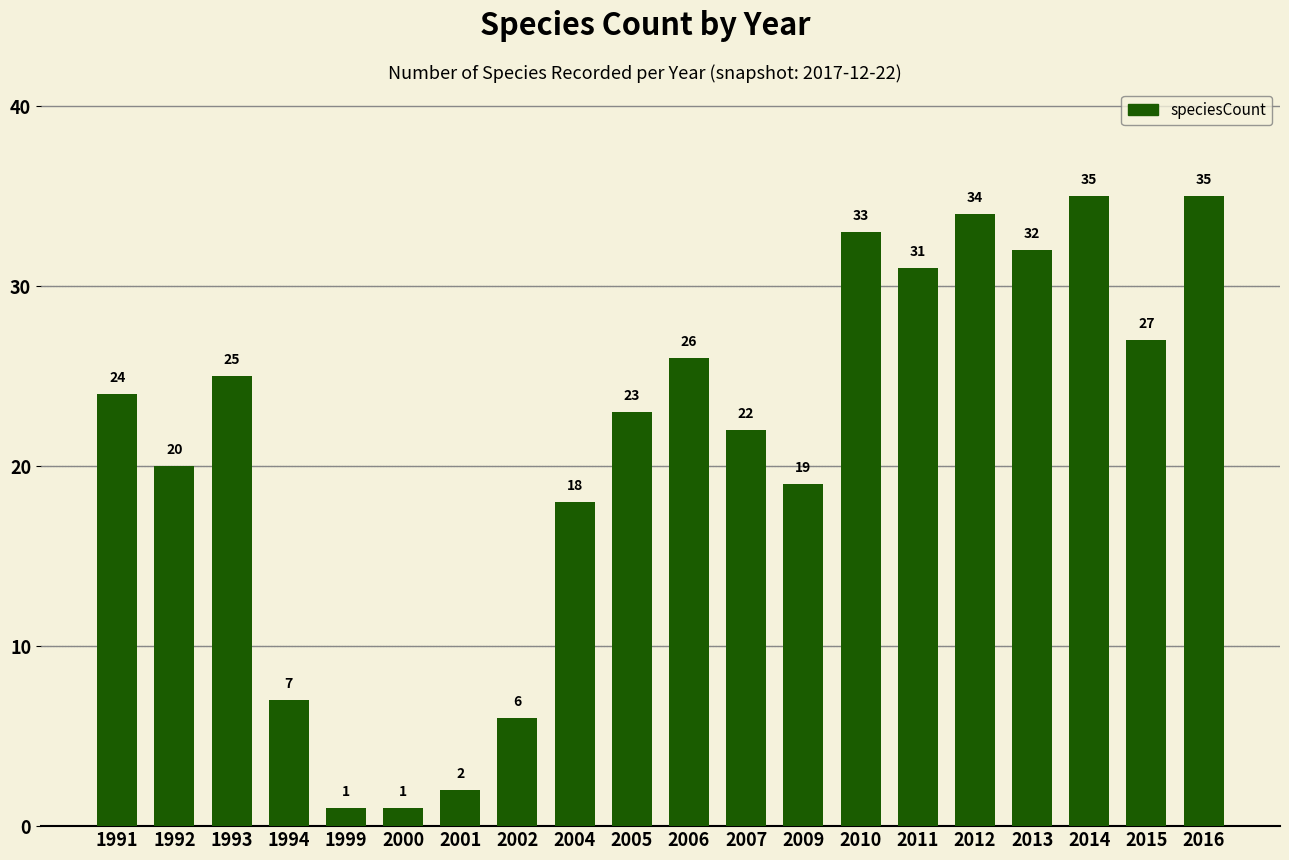

The value at 2010 is 33. True or false?

True